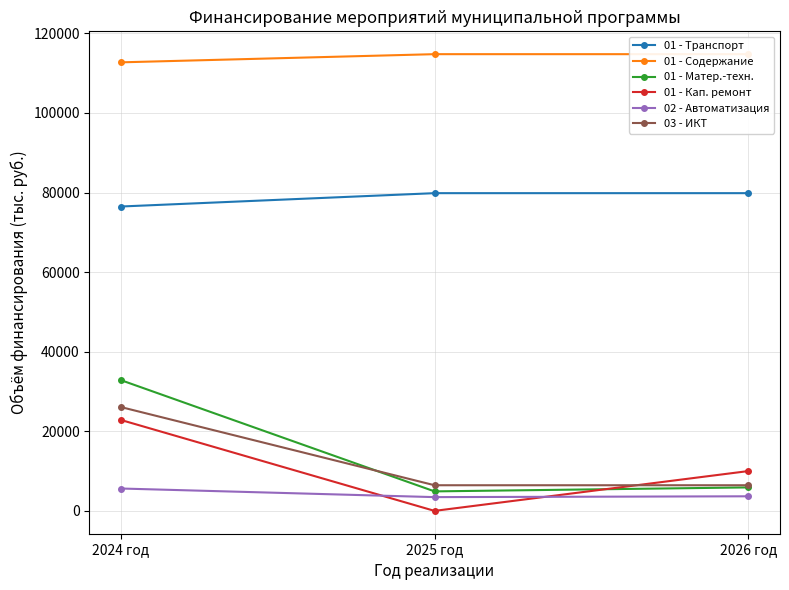

Rank the series at 2026 год from lowest to highest value.

02 - Автоматизация, 01 - Матер.-техн., 03 - ИКТ, 01 - Кап. ремонт, 01 - Транспорт, 01 - Содержание